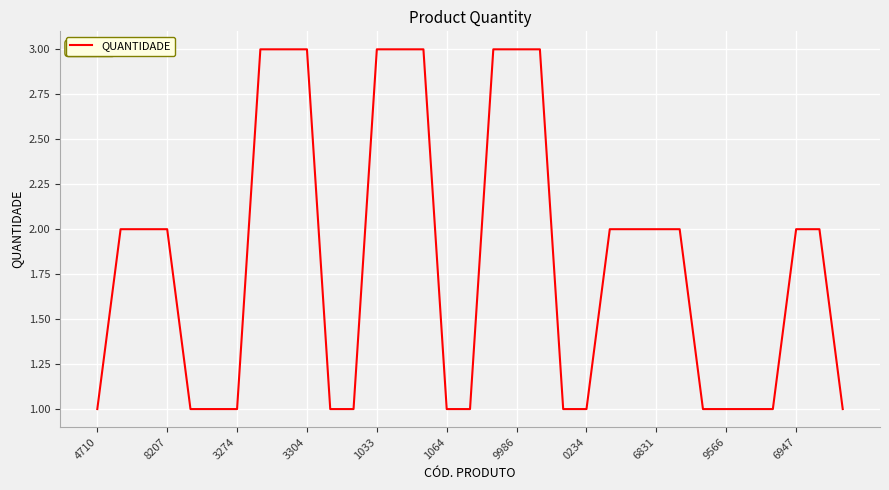

What is the maximum value shown in the chart?

3